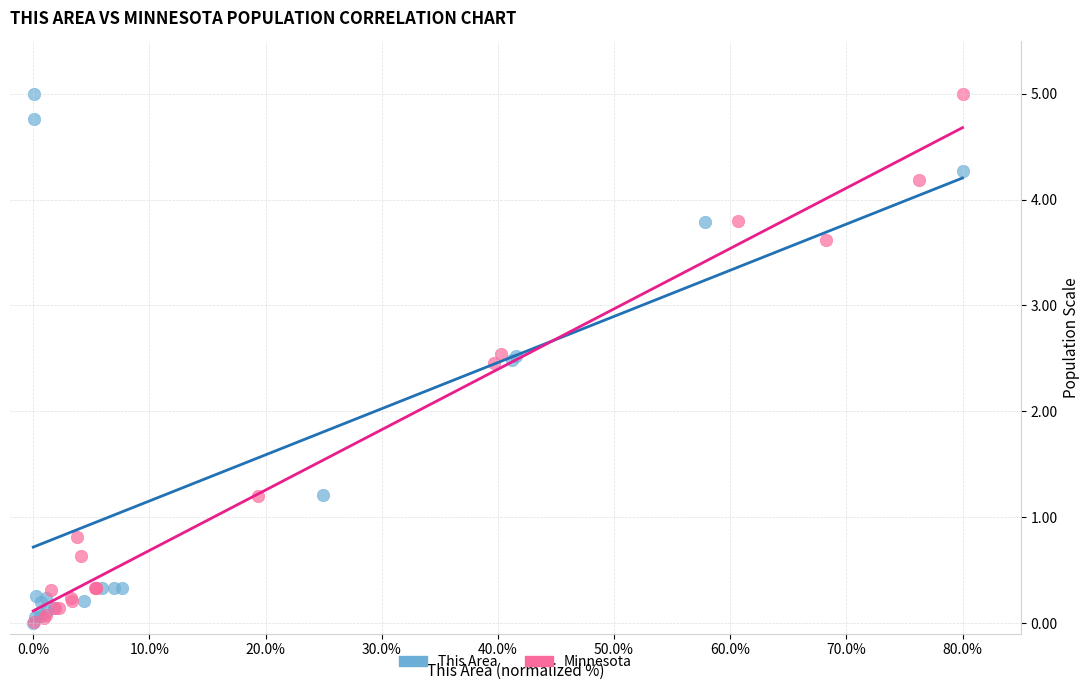

Which series has the largest Y range (max minus min)?

This Area